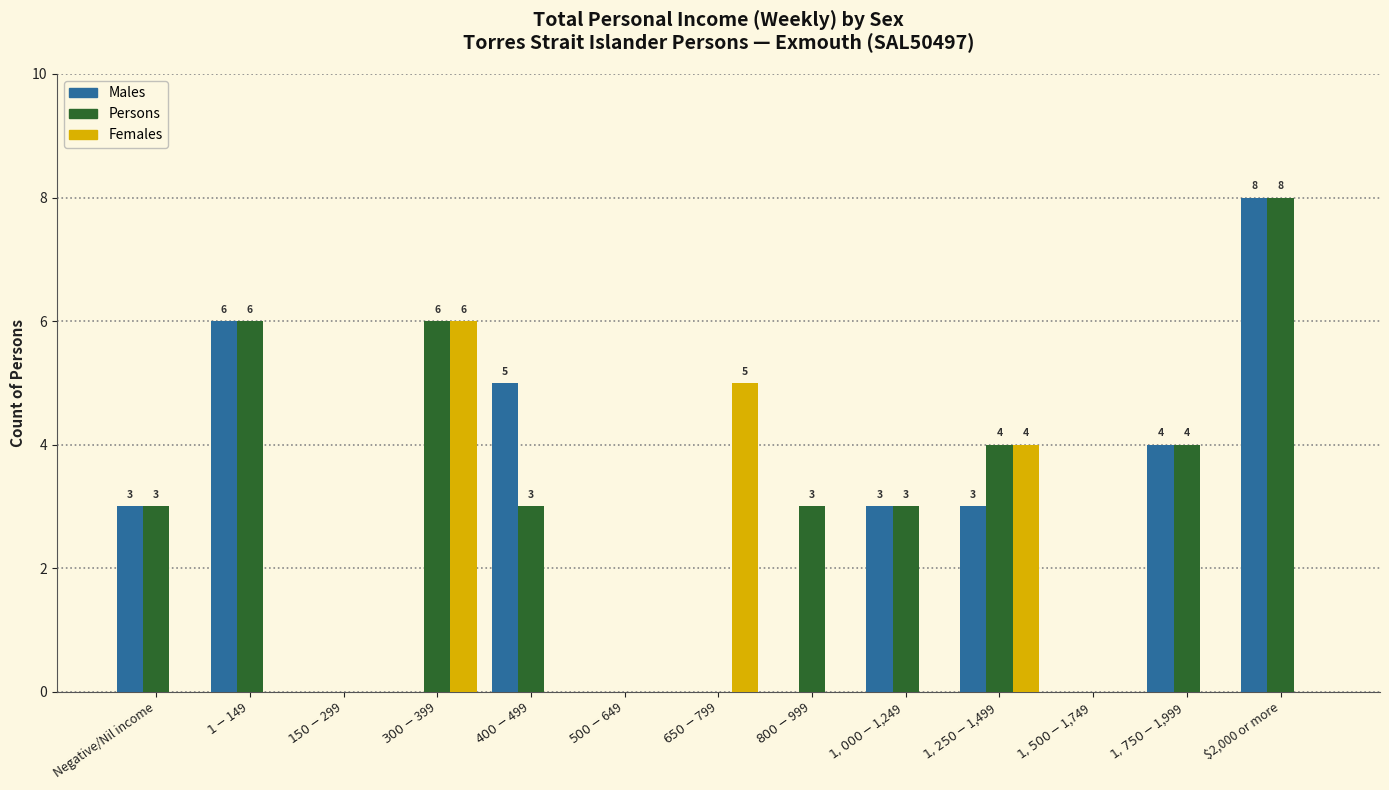

What is the maximum value for Males?

8